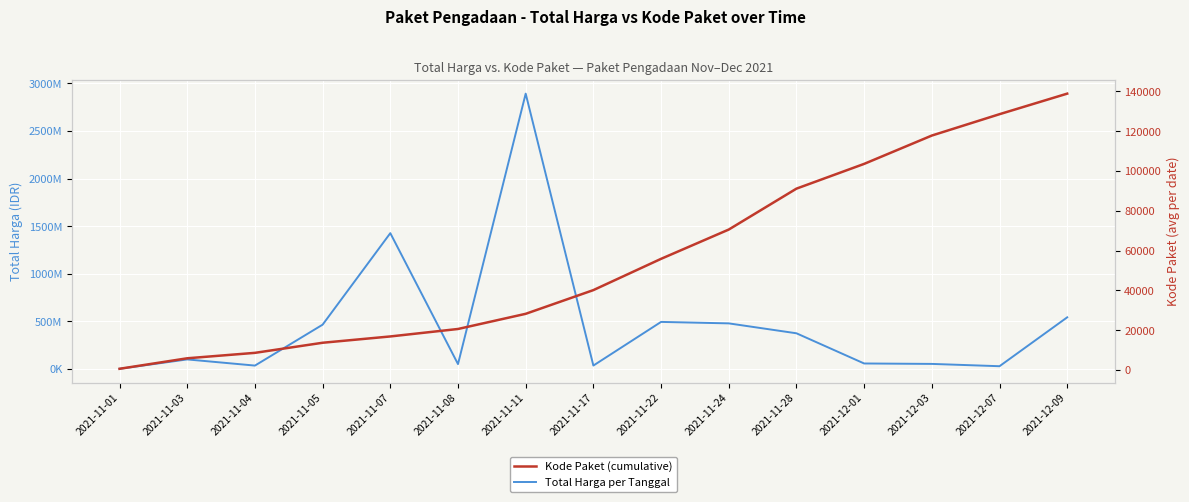

What is the difference between the Kode Paket (cumulative) values at 2021-11-03 and 2021-11-04?

2729